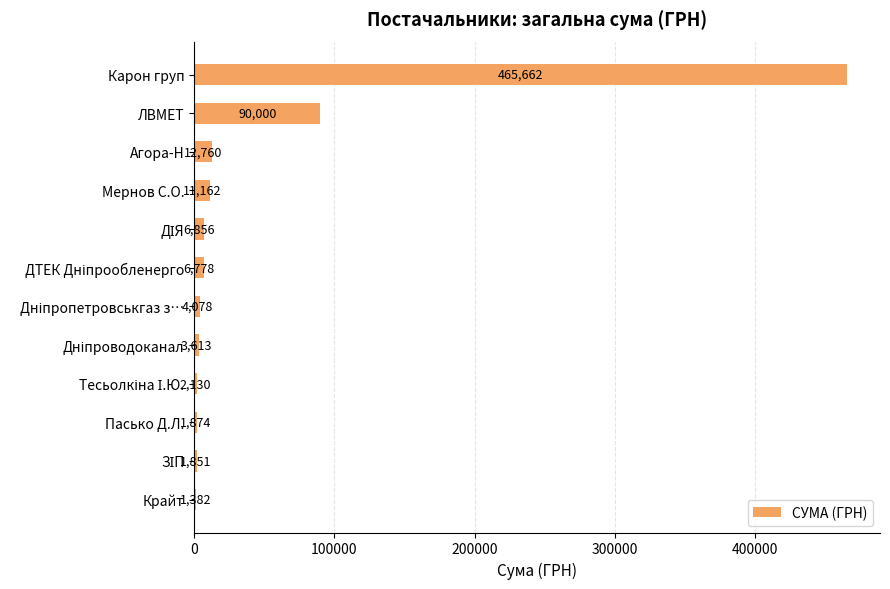

What is the maximum value shown in the chart?

465662.5